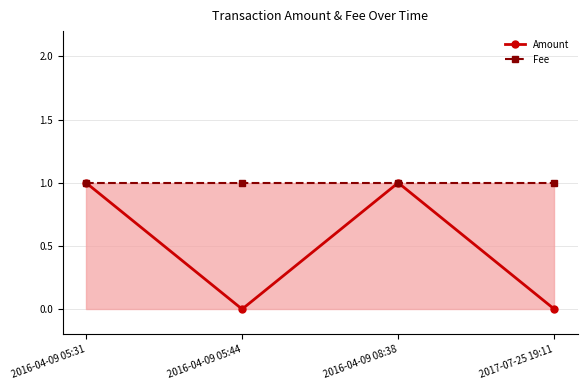

True or false: Amount and Fee cross at least once.

False